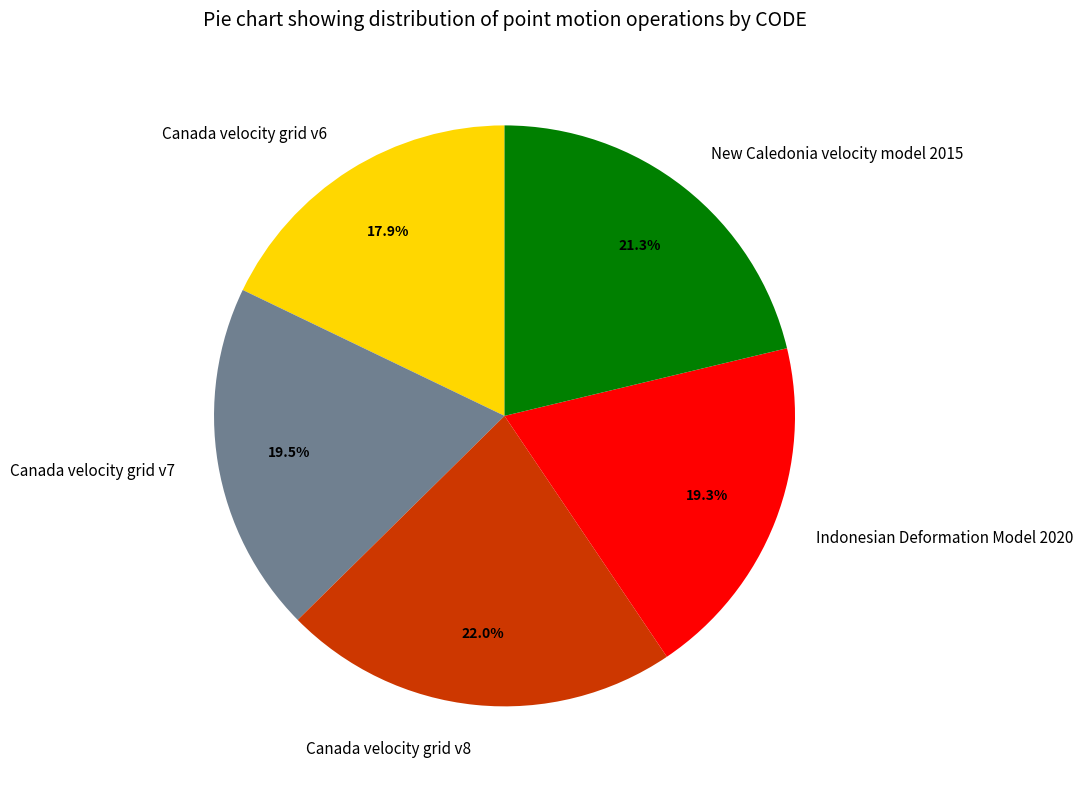

Is Indonesian Deformation Model 2020 the majority of the pie?

No